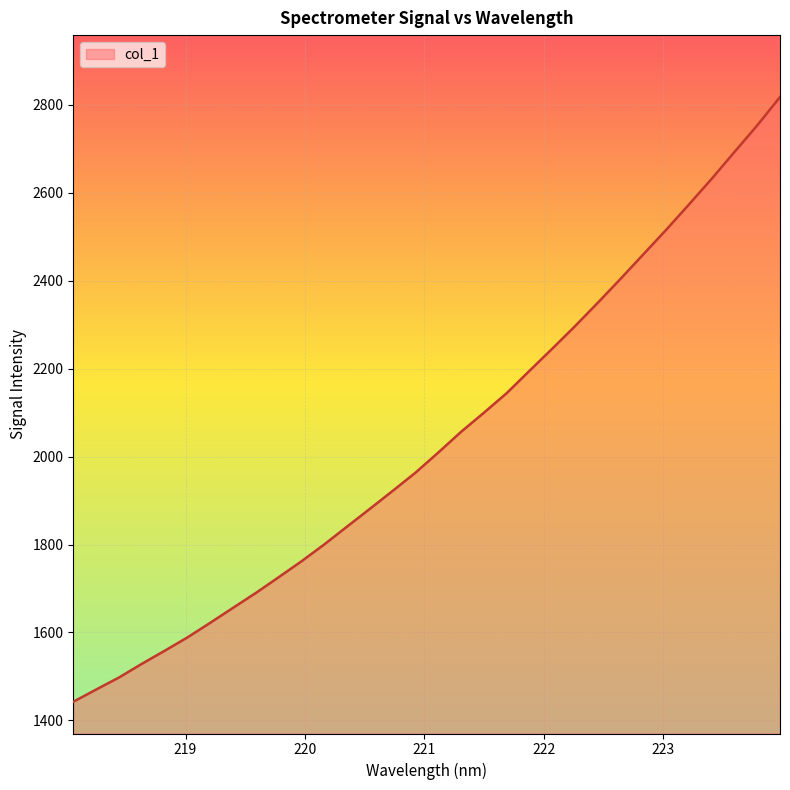

What is the difference between the maximum and minimum values?

1375.5